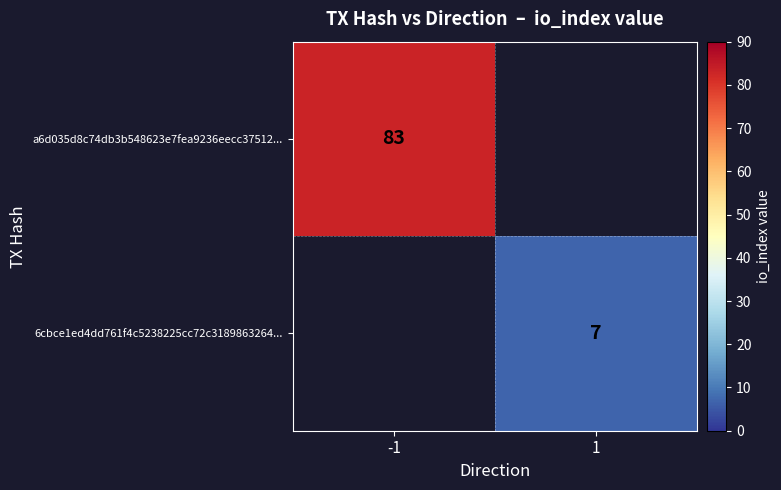

The value of a6d035d8c74db3b548623e7fea9236eecc37512... at -1 is 83. True or false?

True